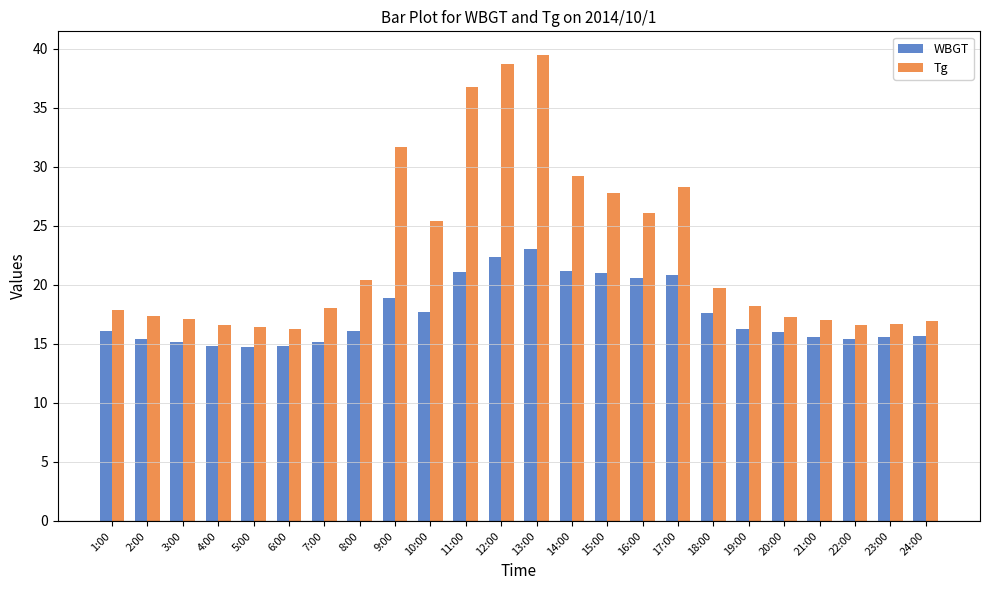

What is the difference between the Tg values at 8:00 and 13:00?

19.1